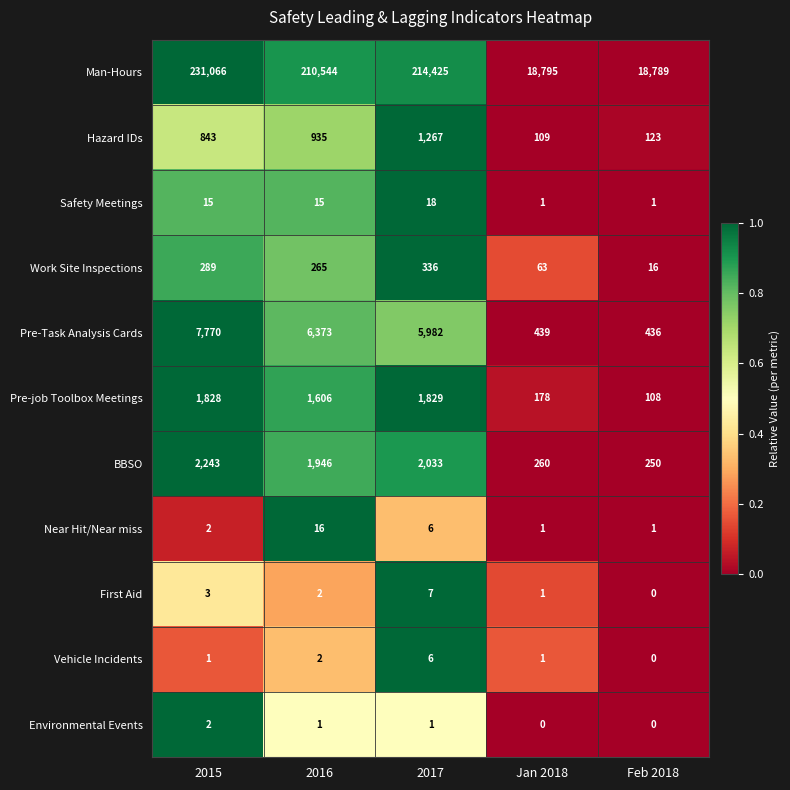

Rank the series by their maximum value, from highest to lowest.

Man-Hours, Pre-Task Analysis Cards, BBSO, Pre-job Toolbox Meetings, Hazard IDs, Work Site Inspections, Safety Meetings, Near Hit/Near miss, First Aid, Vehicle Incidents, Environmental Events